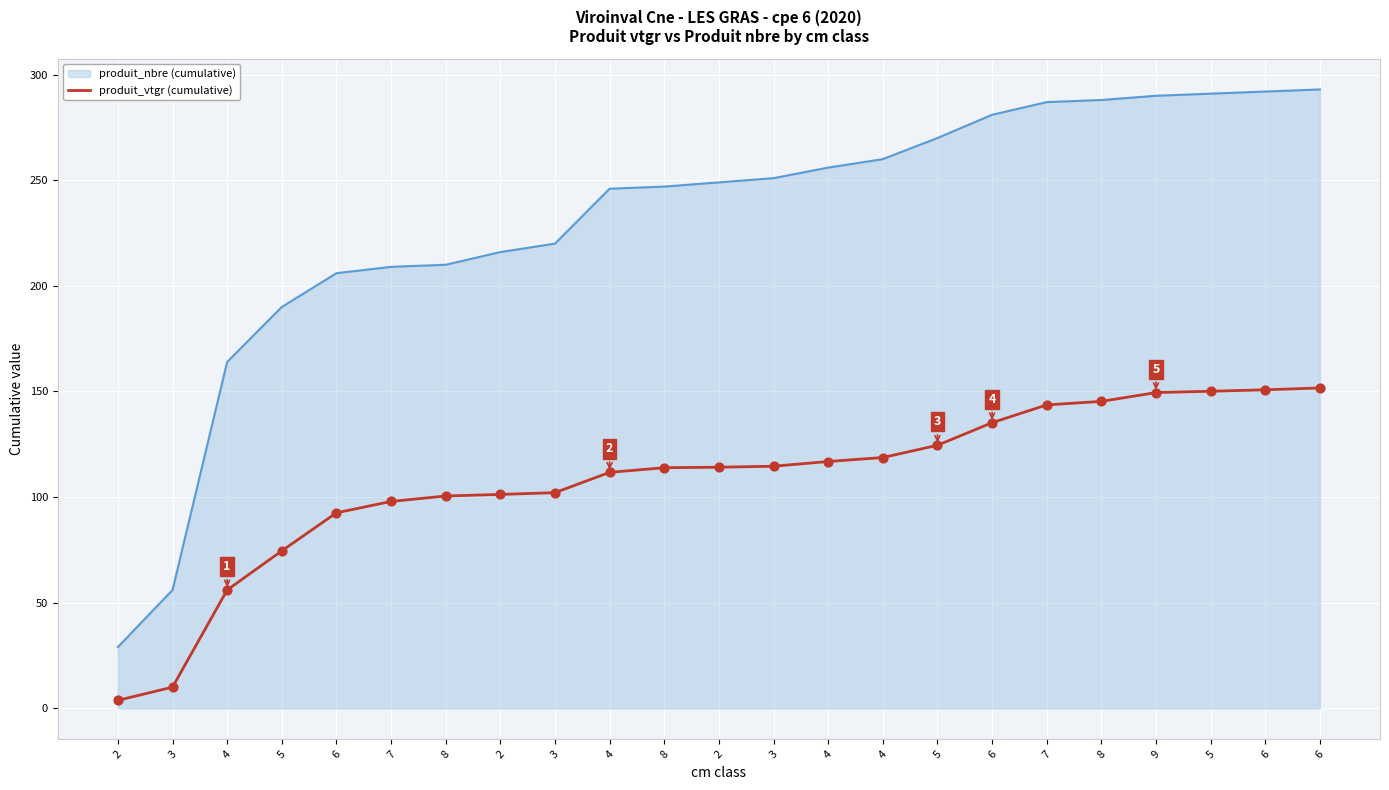

Which has a higher value, 2 or 6?

6